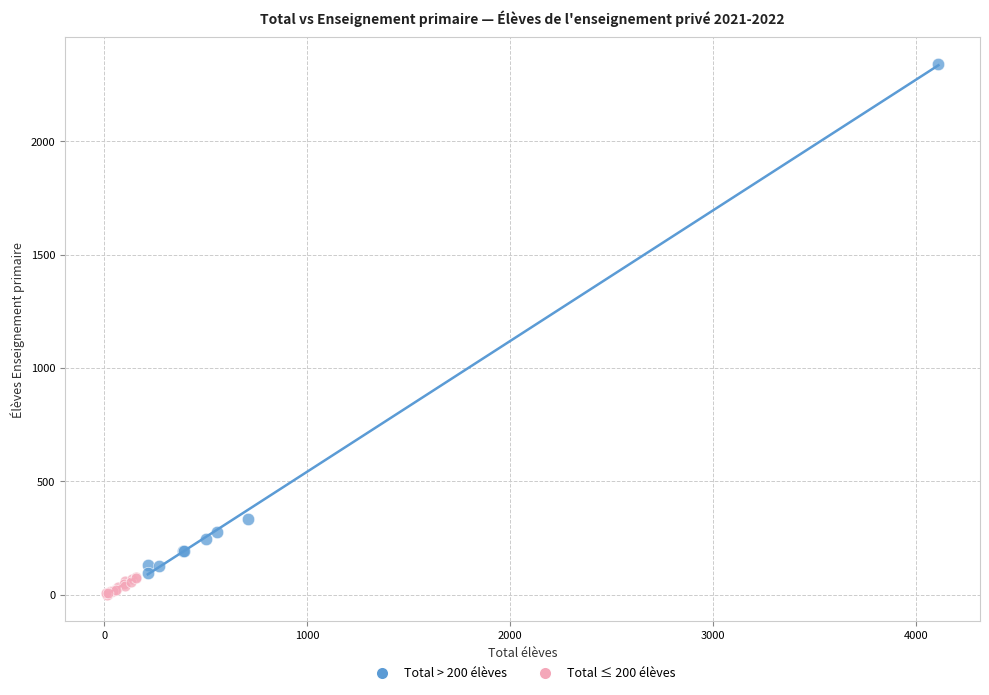

Which series reaches the maximum Y coordinate?

Total > 200 élèves